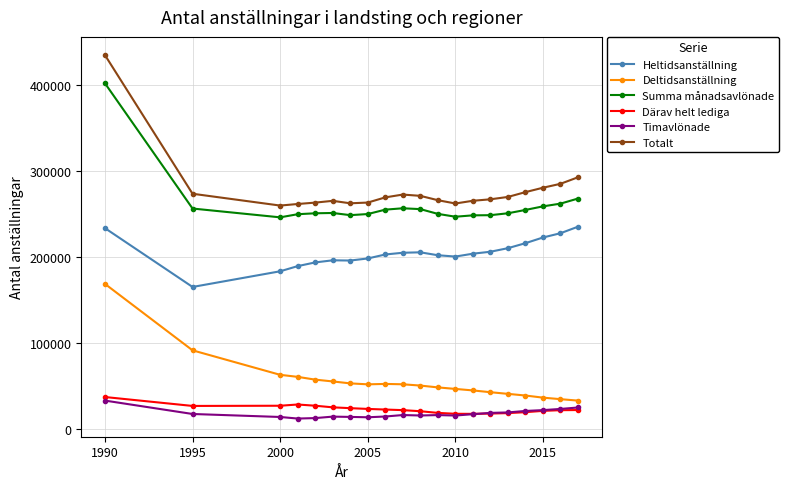

How many lines are shown in the chart?

6